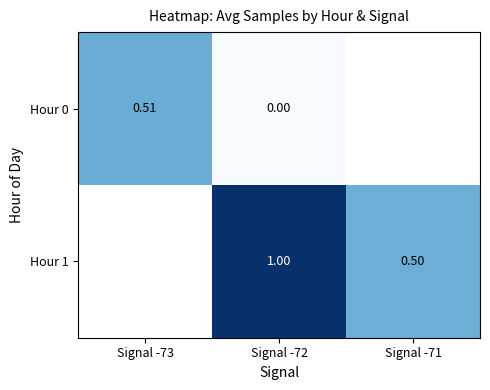

Read the Hour 1 value at Signal -71.

0.5